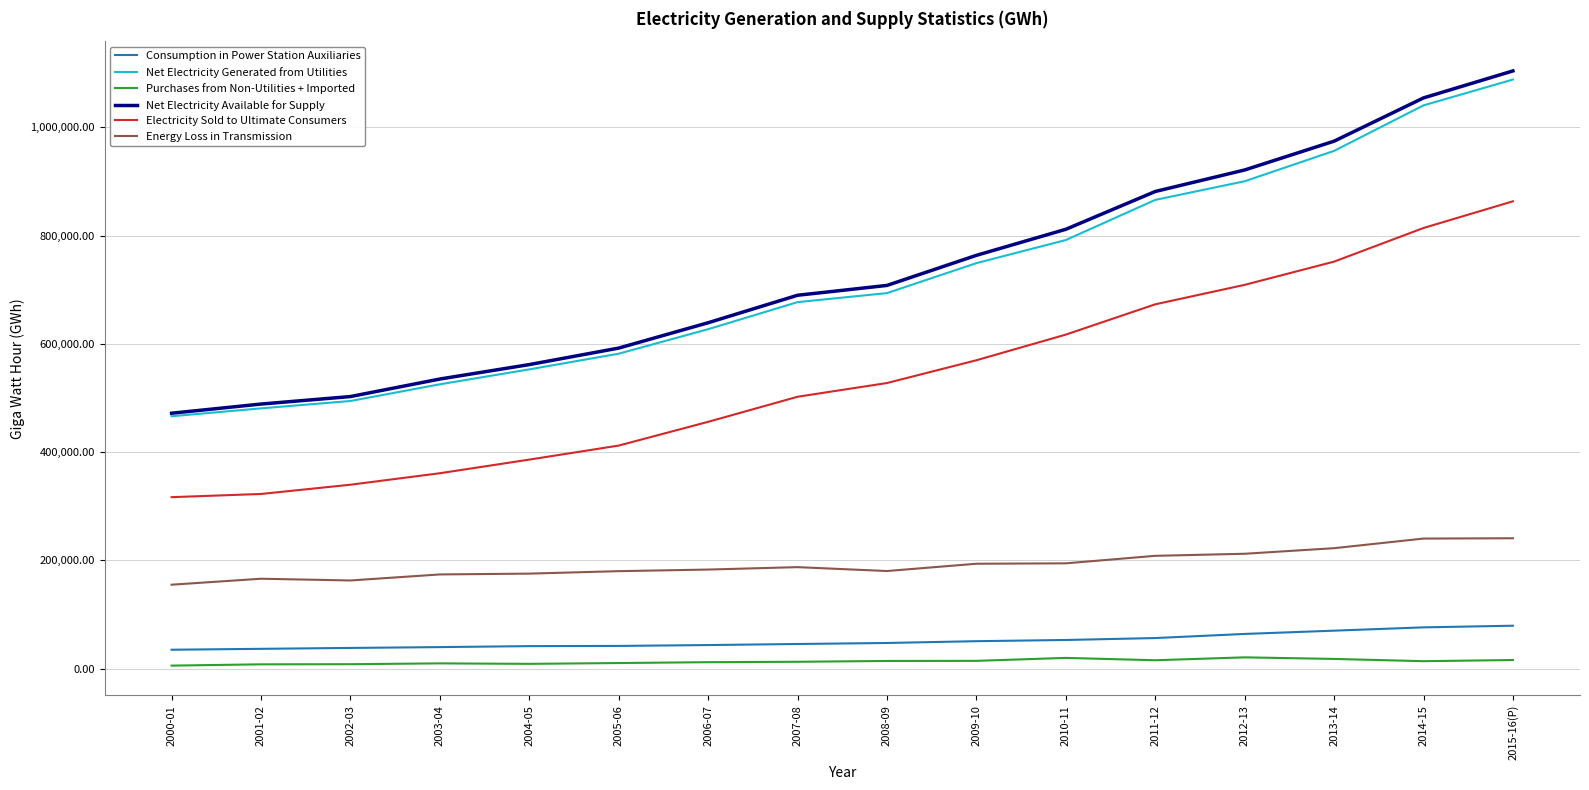

How many values in the Purchases from Non-Utilities + Imported series are below 13773?

8